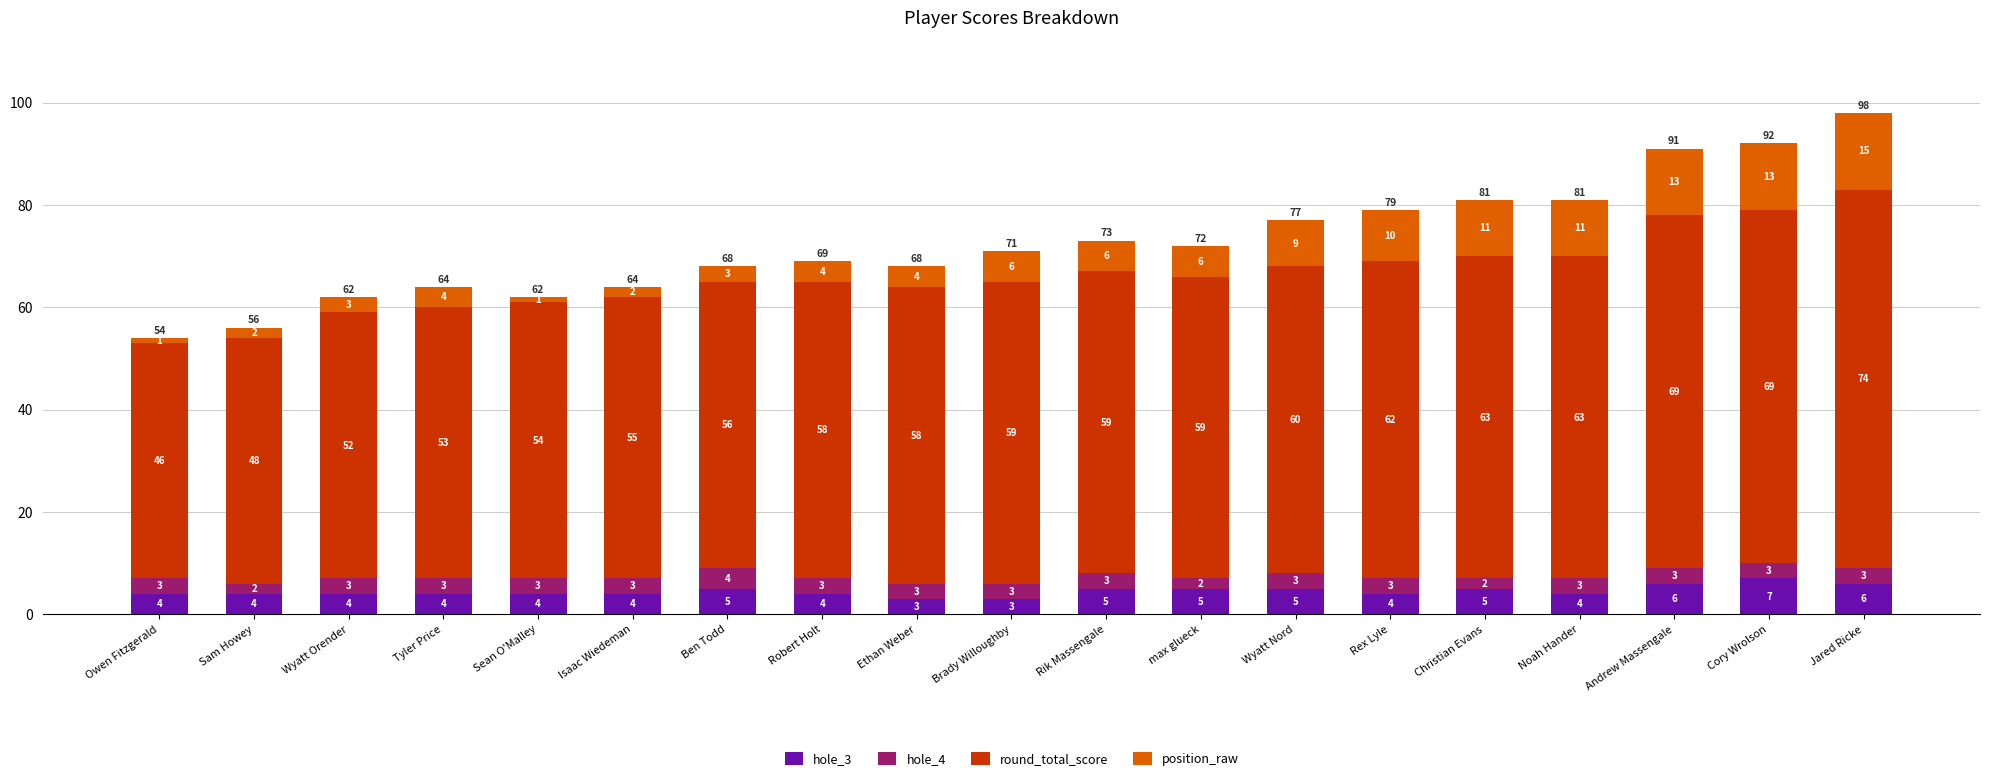

What is the total value across all series at Cory Wrolson?

92